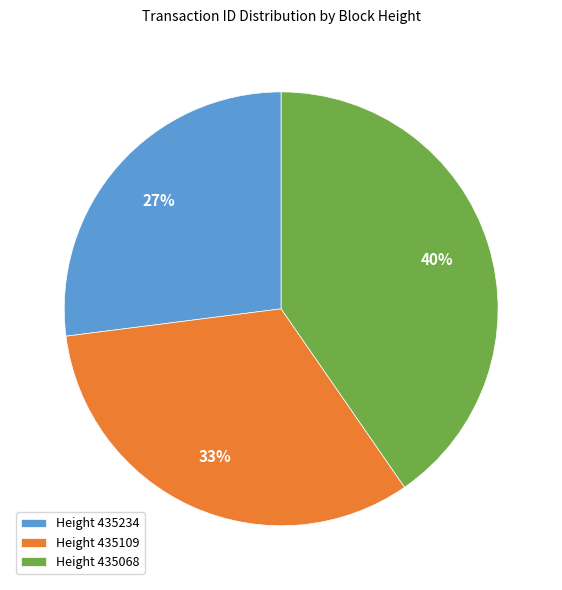

How many segments does this pie chart have?

3